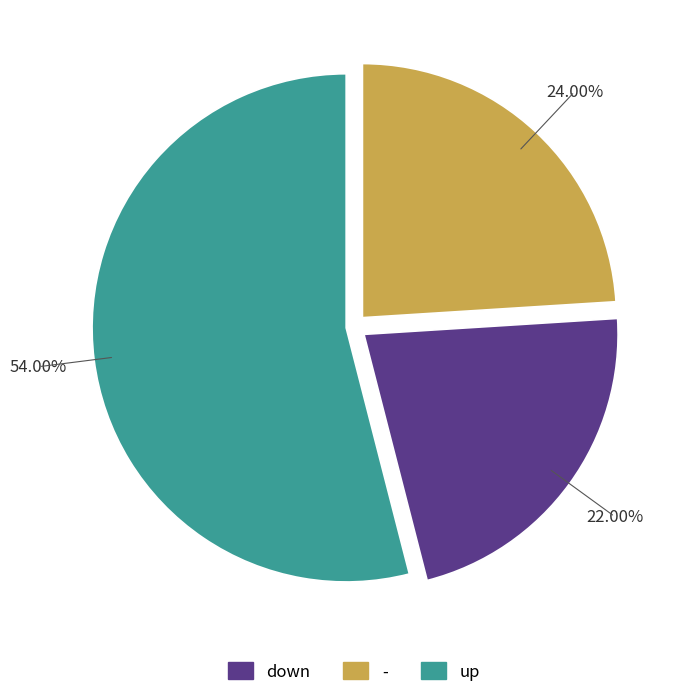

Is there a majority slice in this chart?

Yes